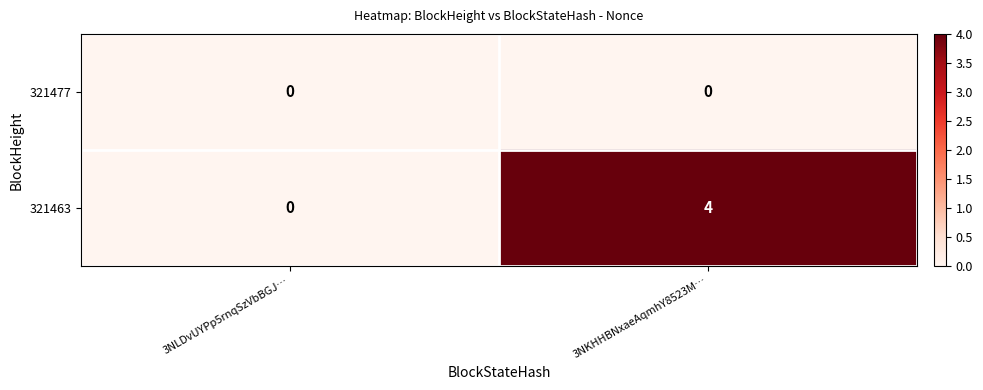

True or false: 321477 has a value of 0 at 3NLDvUYPp5rnqSzVbBGJ….

True